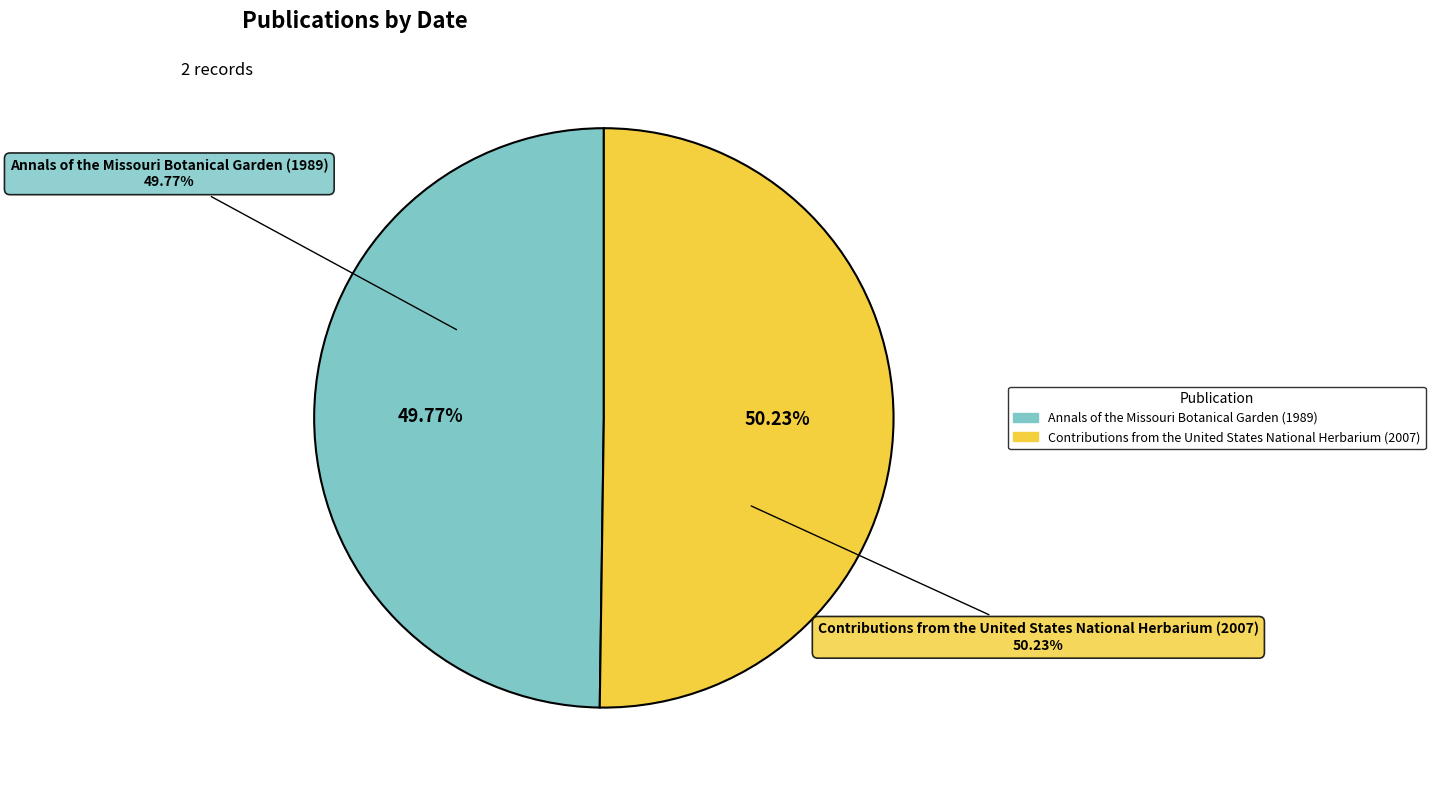

What percentage is the Annals of the Missouri Botanical Garden (1989) slice, to the nearest percent?

50%